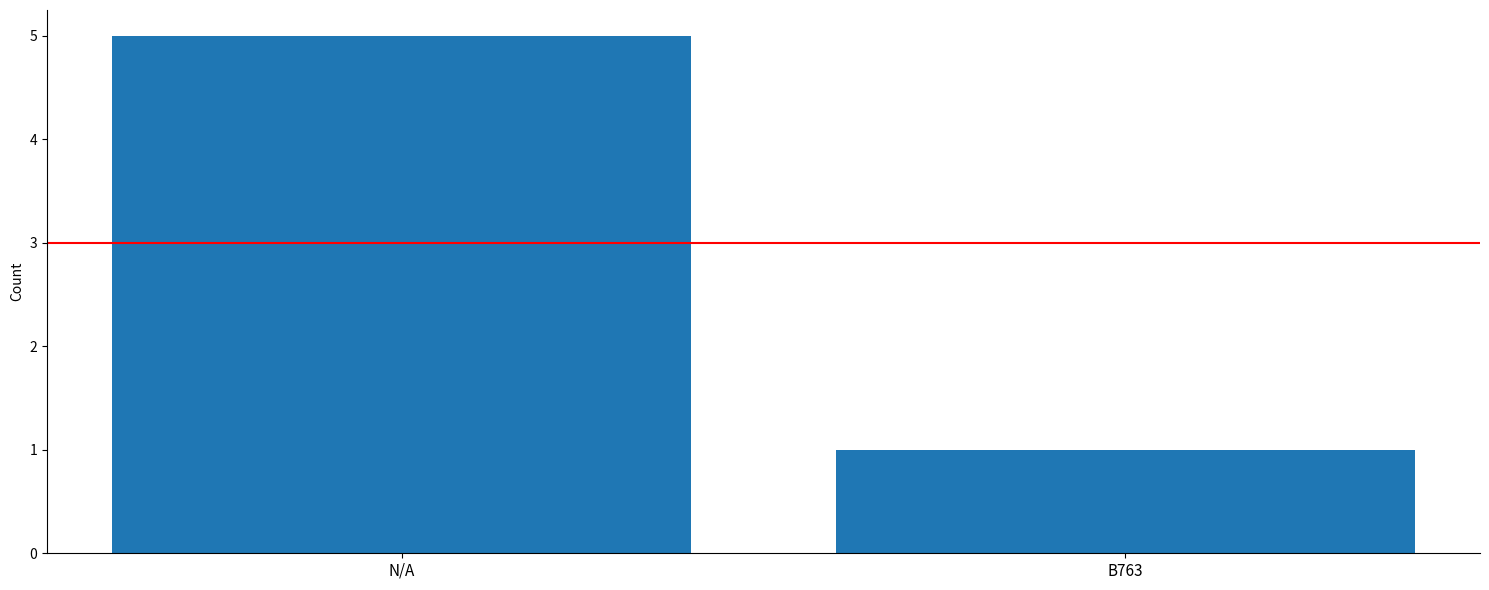

Approximately how many times larger is the value at N/A compared to B763?

5.0